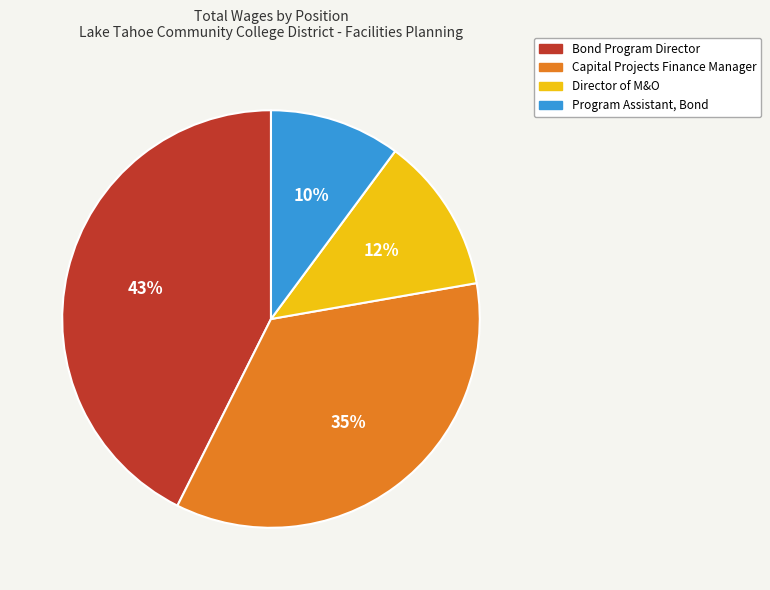

Between Director of M&O and Program Assistant, Bond, which is larger?

Director of M&O